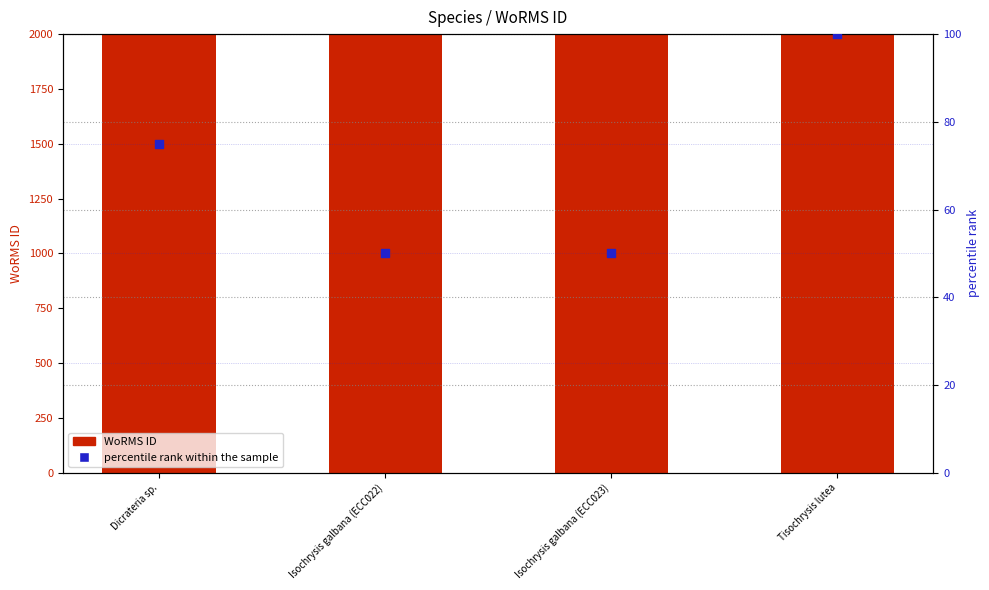

Which series contains the highest Y value?

WoRMS ID